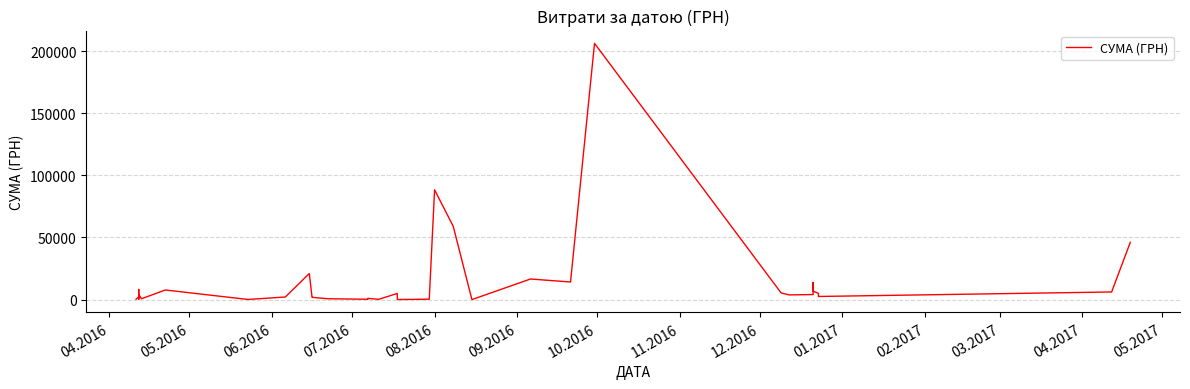

At which category does the data reach its first local peak?

05.2016